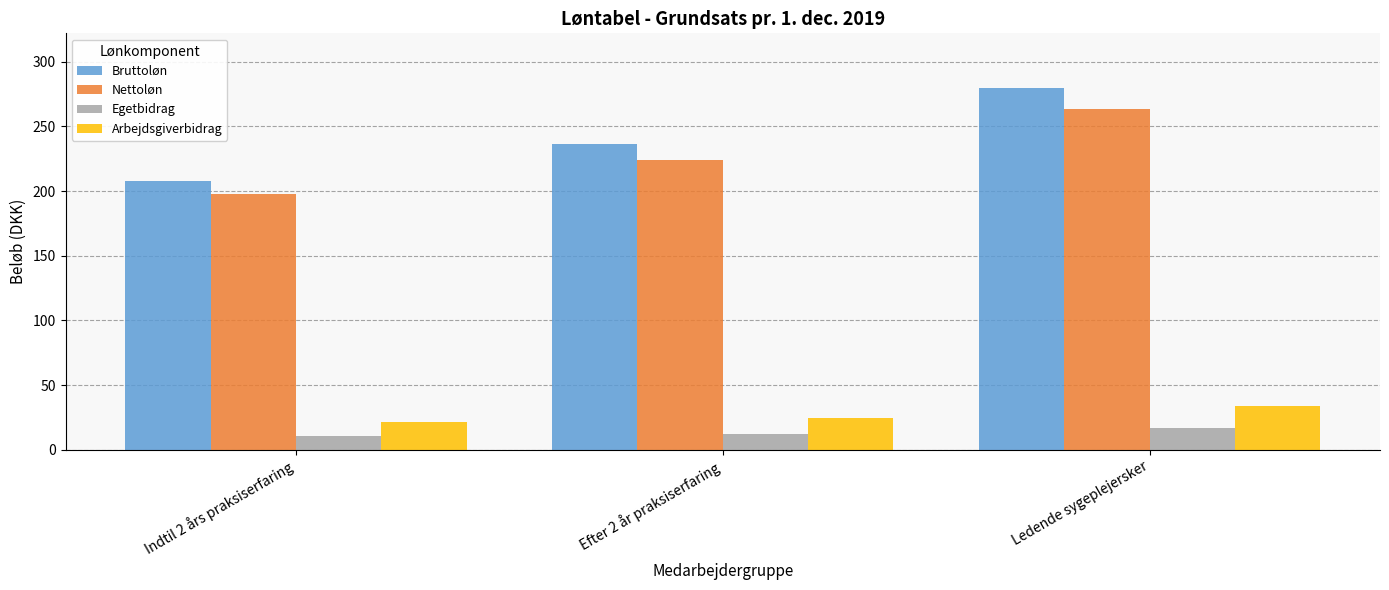

List the series in order of their peak value, lowest first.

Egetbidrag, Arbejdsgiverbidrag, Nettoløn, Bruttoløn